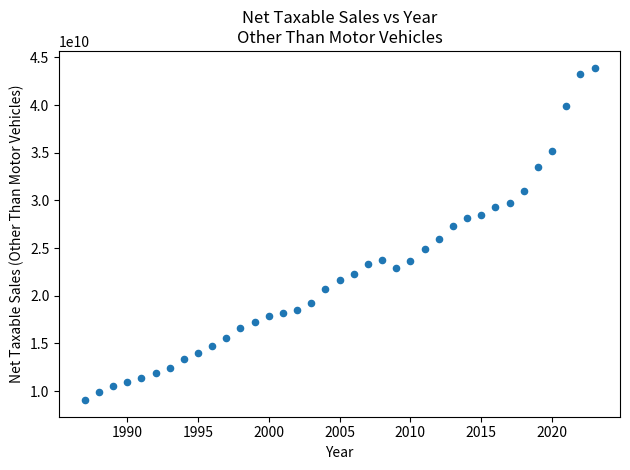

What is the range of Y values (max minus min)?

34868898797